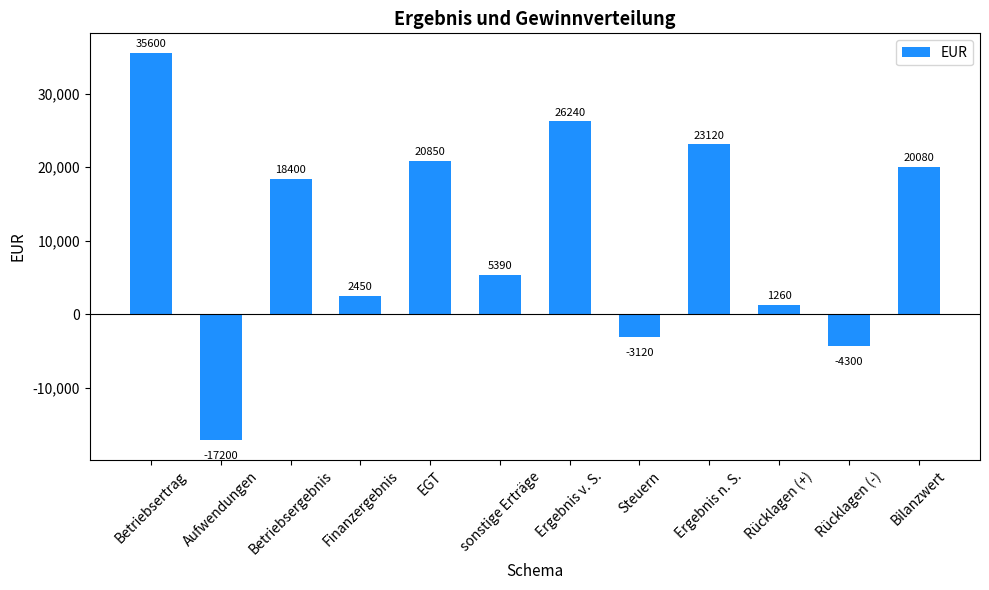

Reading right to left, transcribe all the data shown in this chart.

Bilanzwert=20080	Rücklagen (-)=-4300	Rücklagen (+)=1260	Ergebnis n. S.=23120	Steuern=-3120	Ergebnis v. S.=26240	sonstige Erträge=5390	EGT=20850	Finanzergebnis=2450	Betriebsergebnis=18400	Aufwendungen=-17200	Betriebsertrag=35600